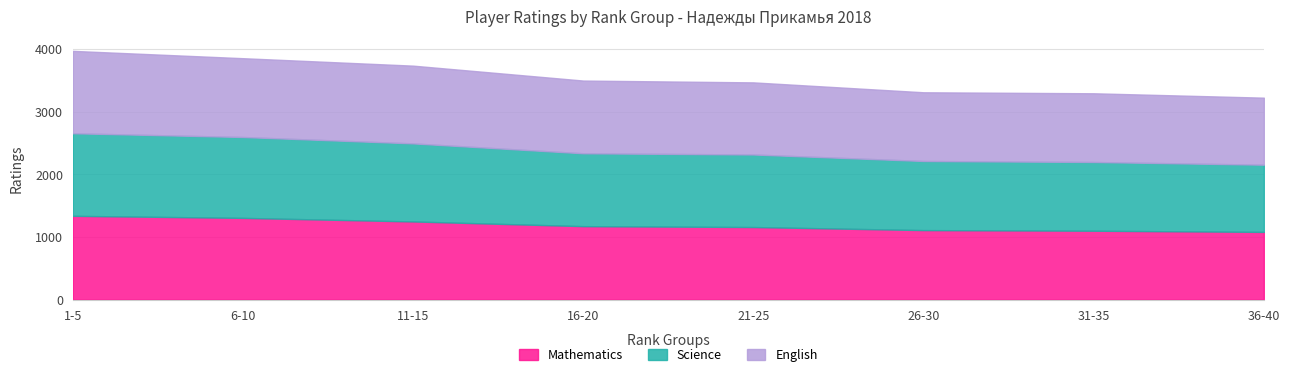

Rank the series at 11-15 from lowest to highest value.

English, Science, Mathematics